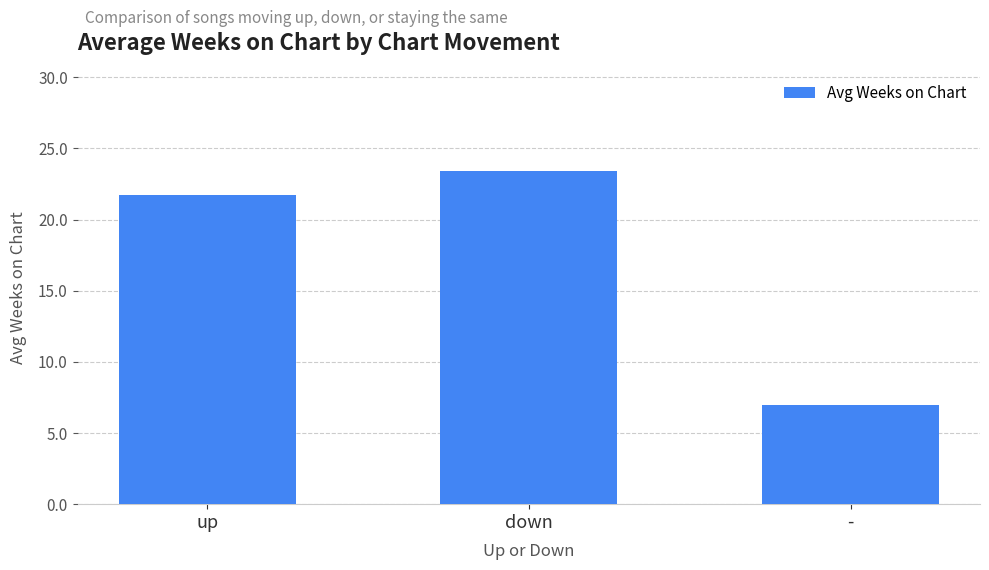

What is the value of the 1st bar from the left?

21.7